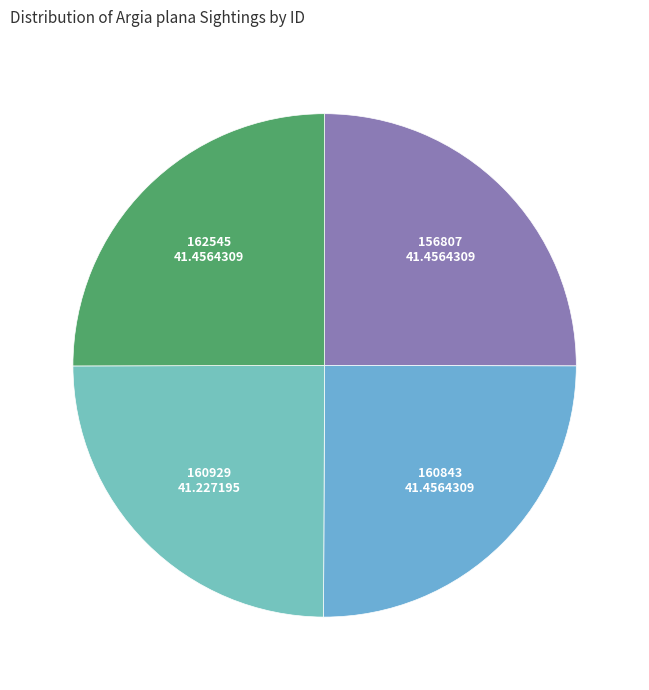

How many segments does this pie chart have?

4